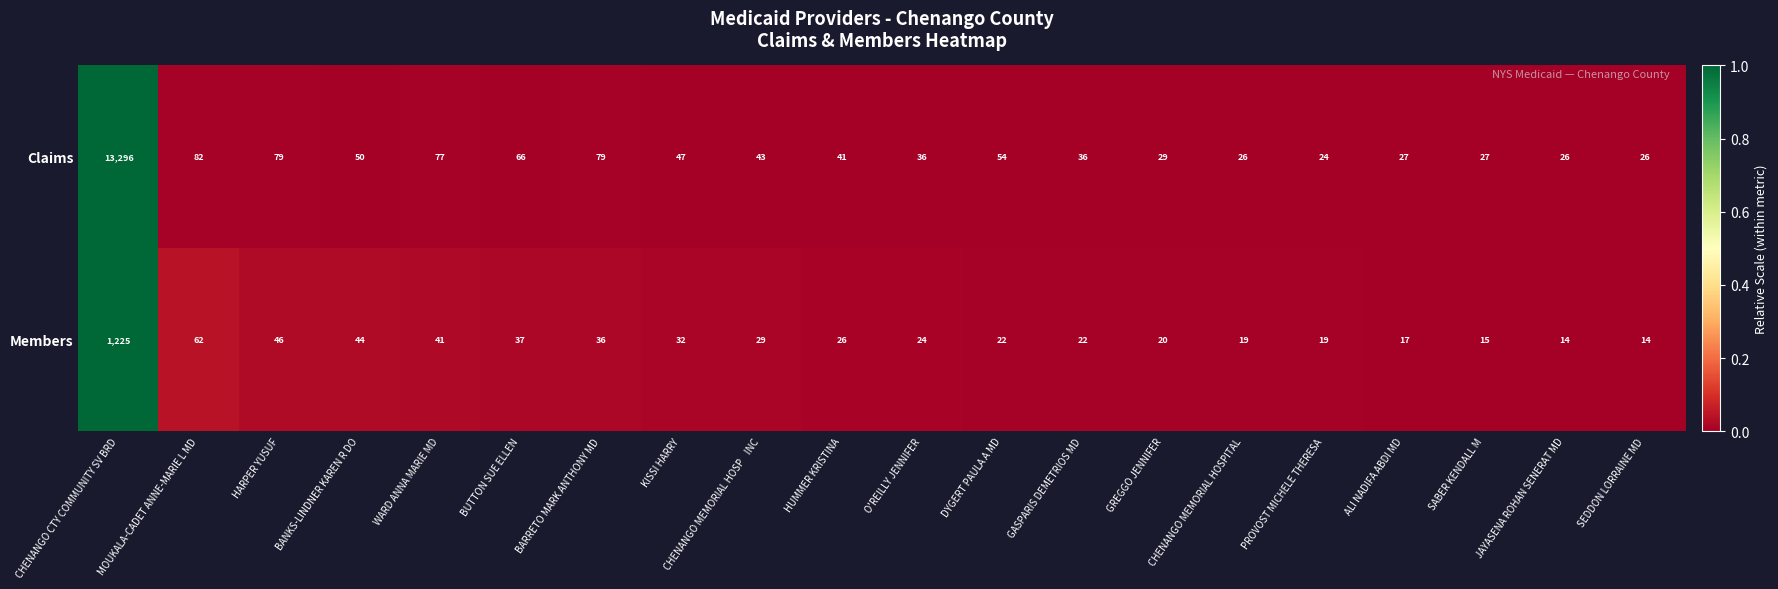

Count the number of data series in this chart.

2